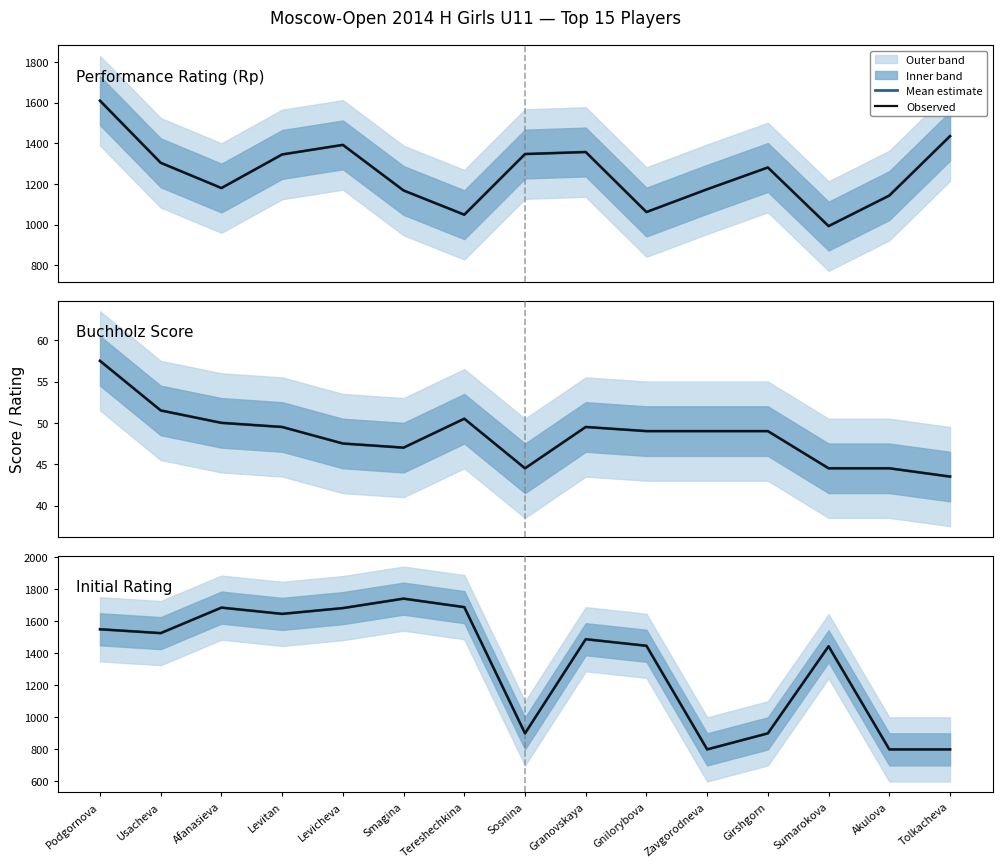

Which series ends up on top after the final intersection of Rating and Rp?

Rp